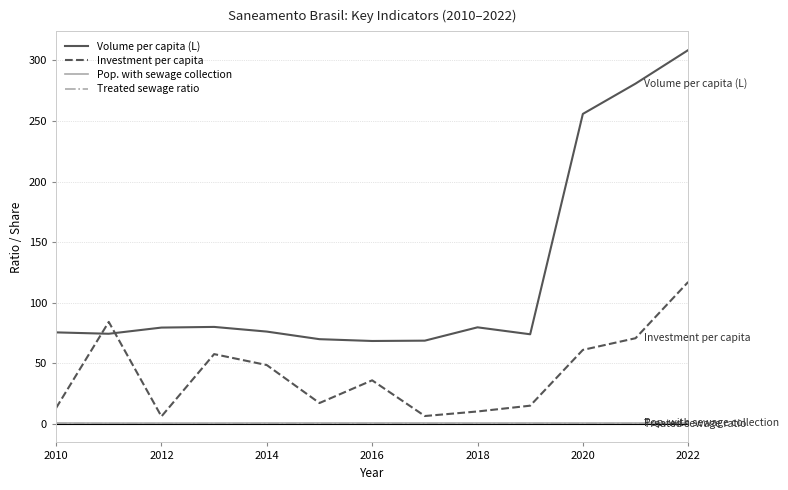

What is the maximum value shown in the chart?

308.6